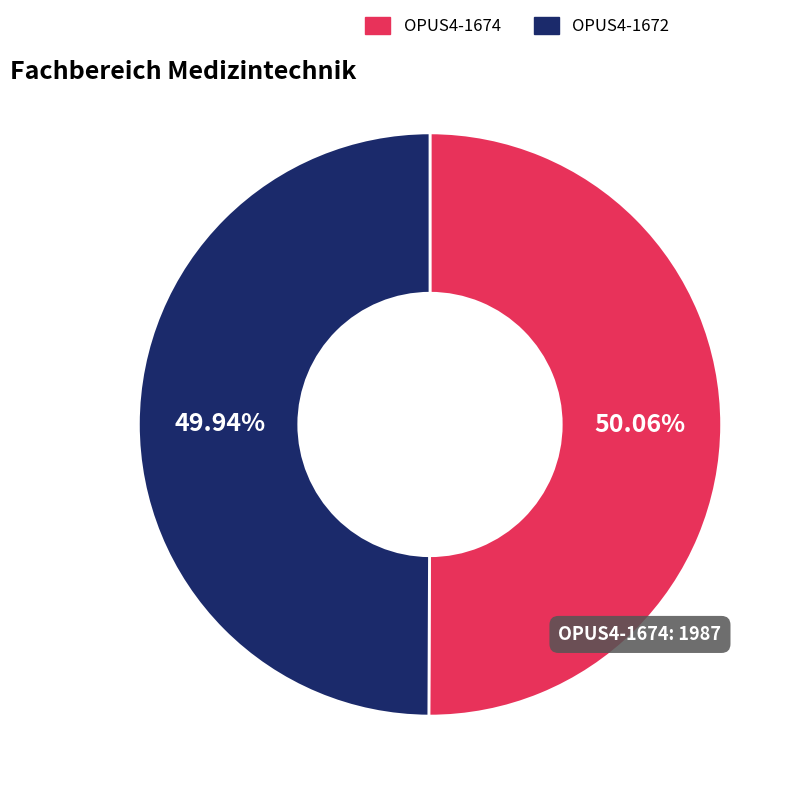

What is the ratio of the value at OPUS4-1672 to the value at OPUS4-1674?

1.0